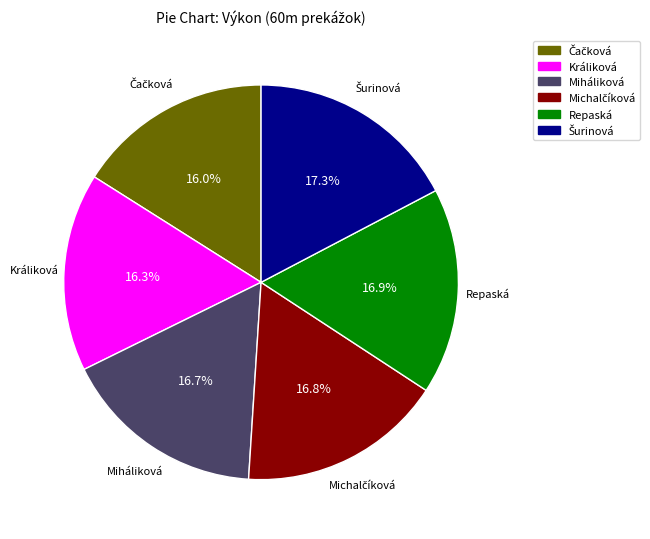

Is there any slice that represents more than half of the pie?

No